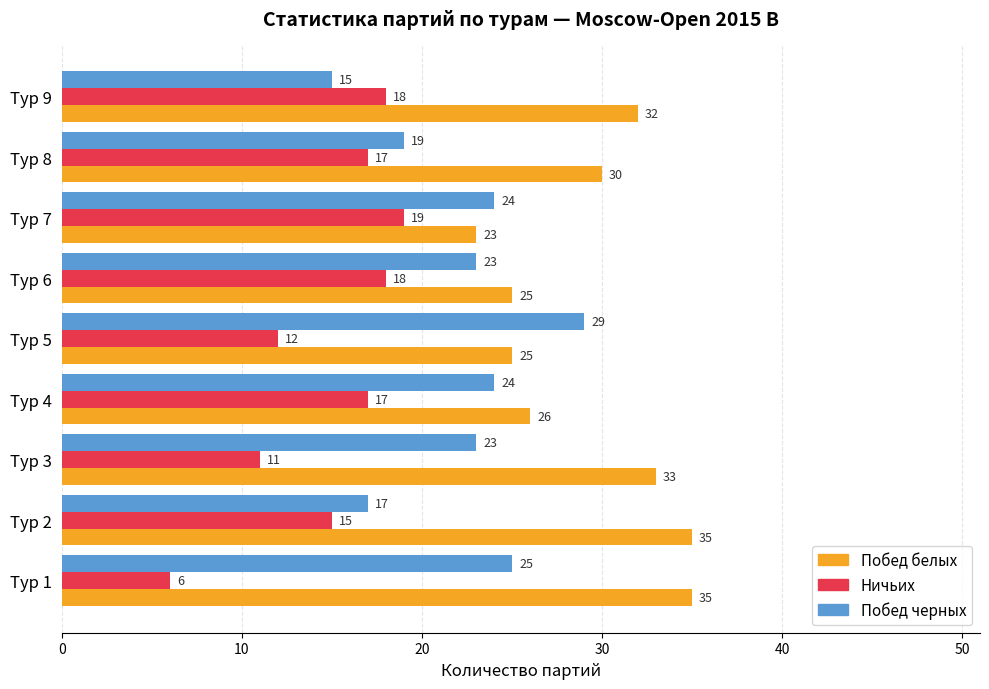

What is the minimum value shown in the chart?

6